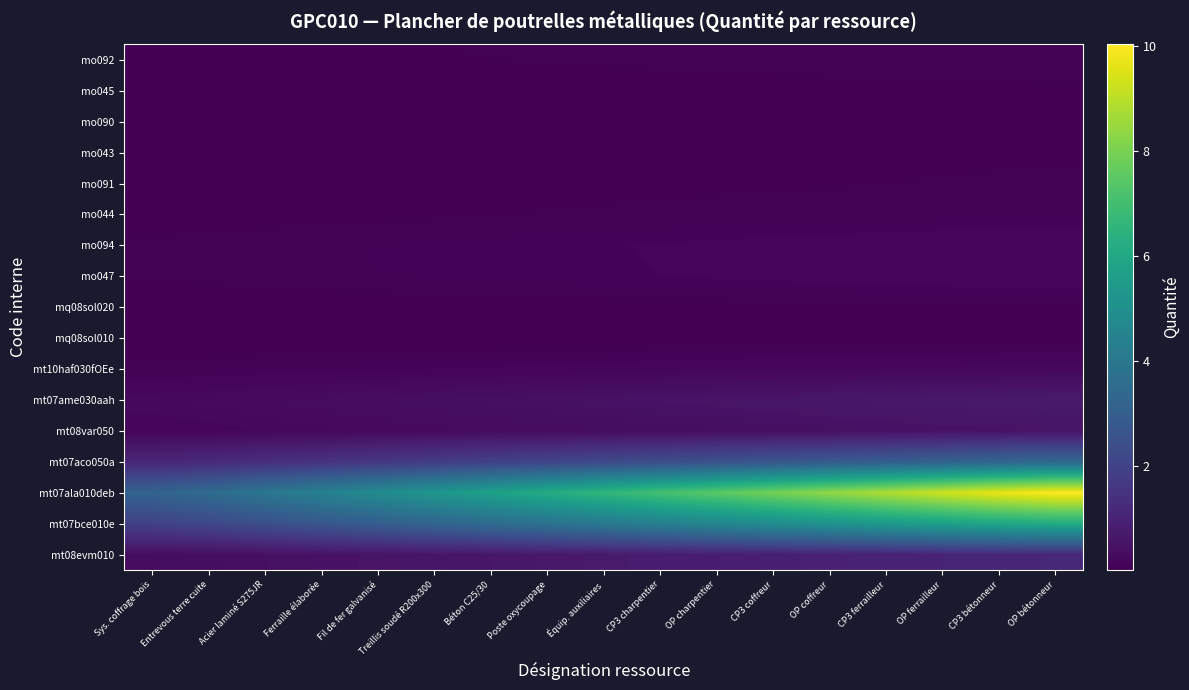

Which label corresponds to the largest value in the chart?

OP bétonneur